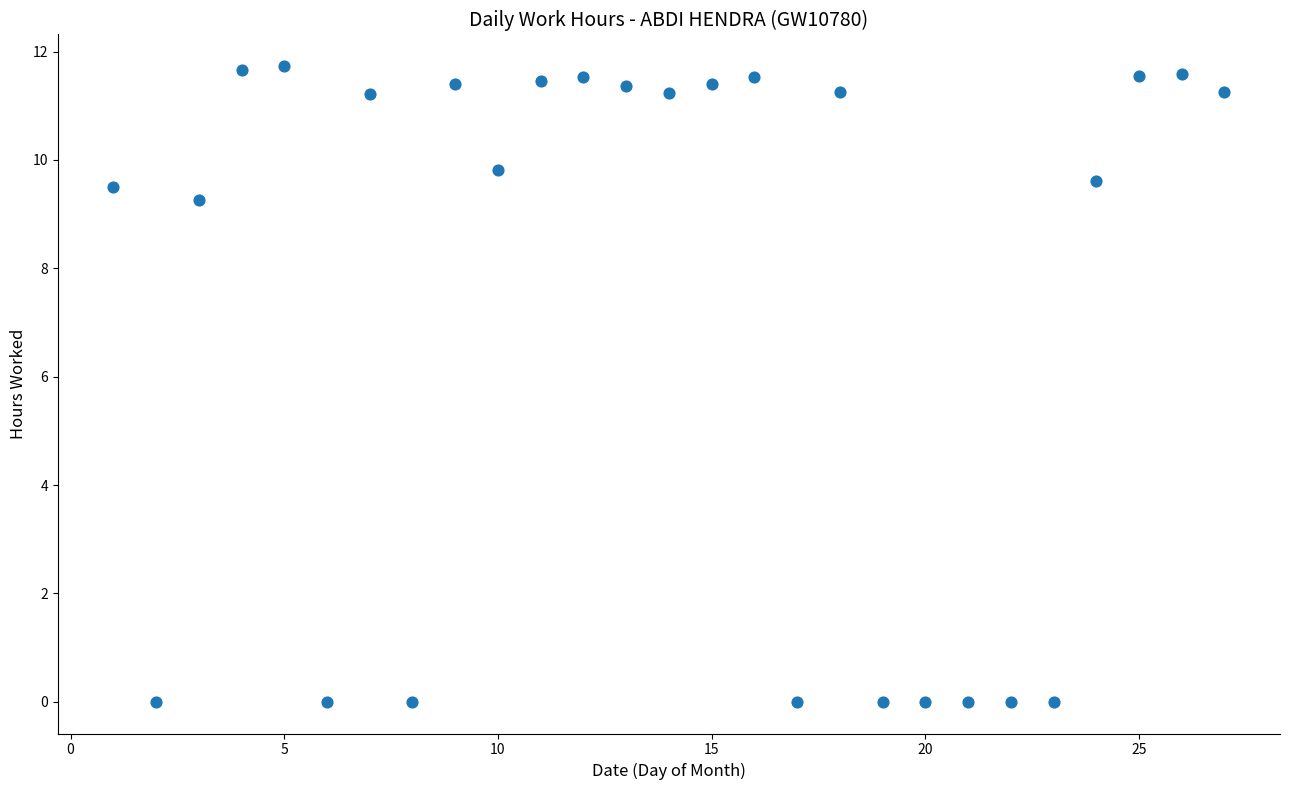

What is the range of Y values (max minus min)?

11.7